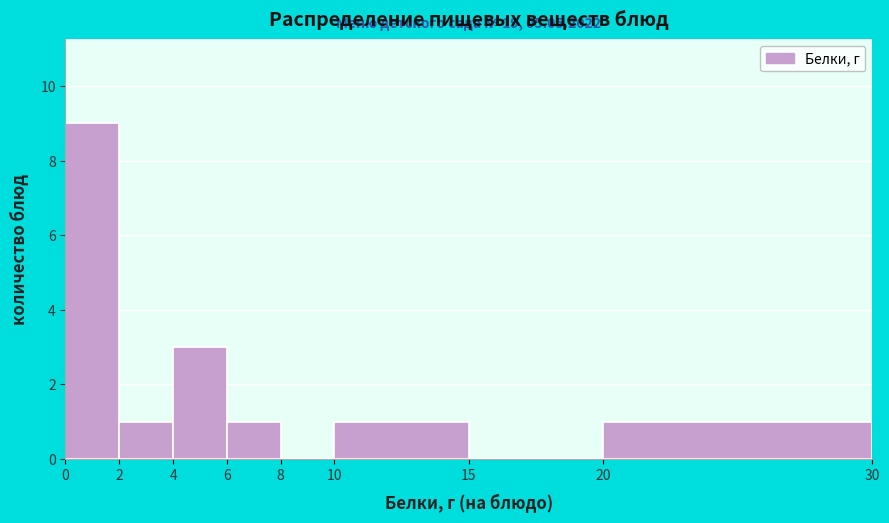

Over which range of the x-axis is the bar tallest?

0 to 2